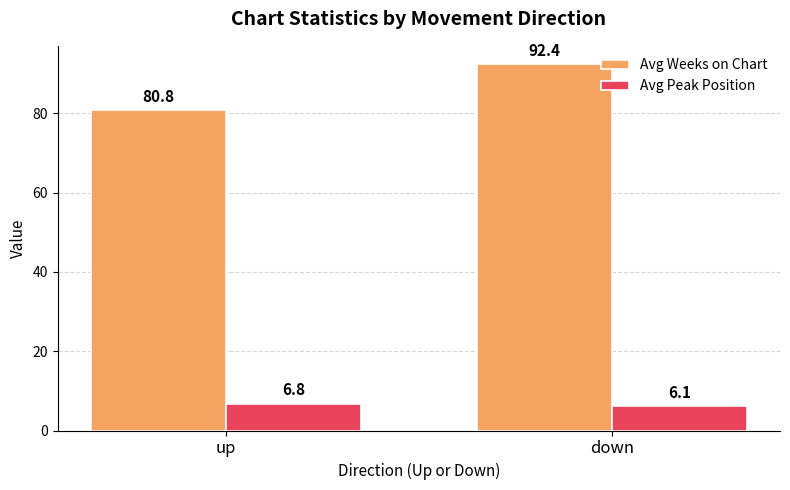

What is the label of the 2nd bar from the left?

down